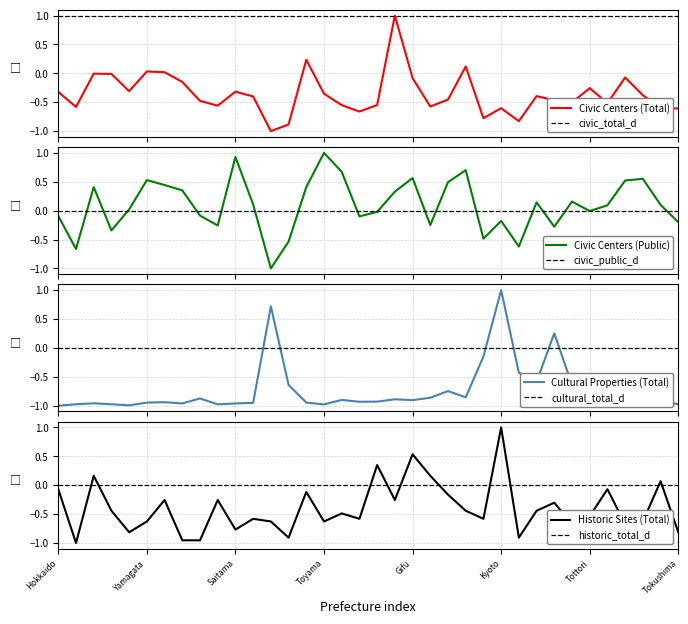

What is the maximum value for Civic Centers (Total)?

1.0